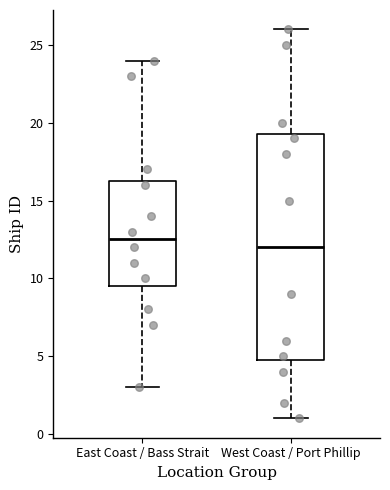

Where does the median line of the box for East Coast / Bass Strait sit on the y-axis? The values are not printed on the chart, so give them approximately, as read against the axis.

12.5